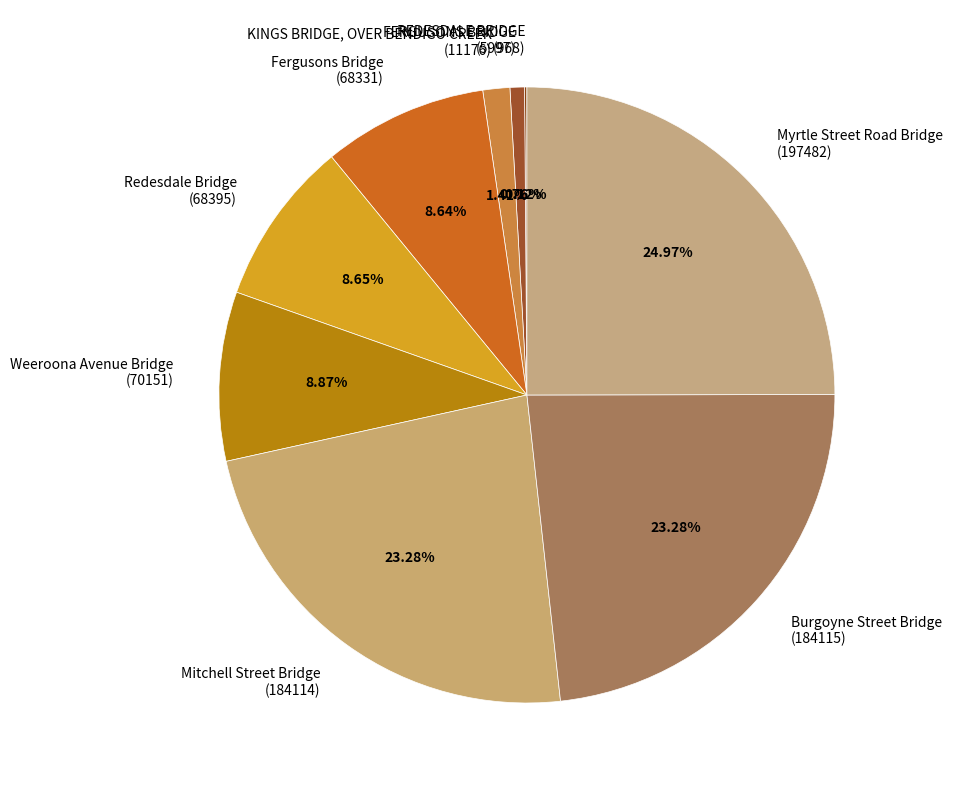

Does any single category account for the majority?

No